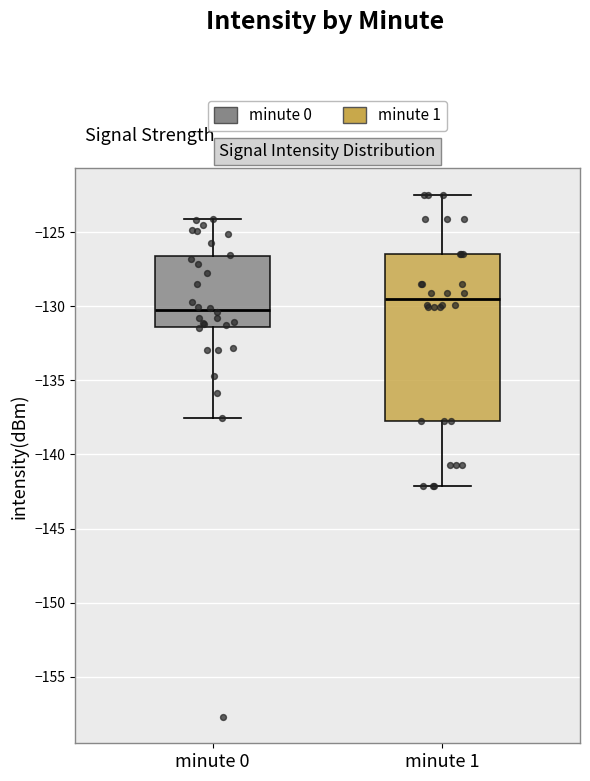

Which box's median line is the lowest?

minute 0